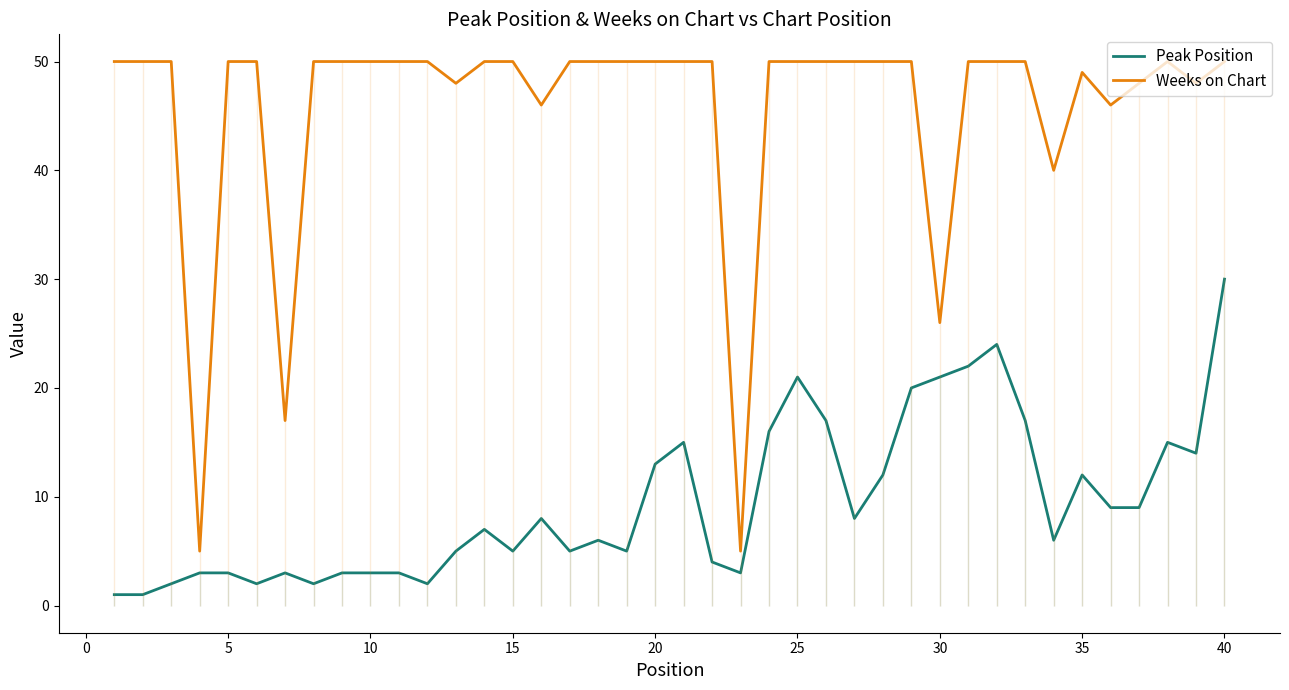

True or false: Peak Position and Weeks on Chart cross at least once.

False